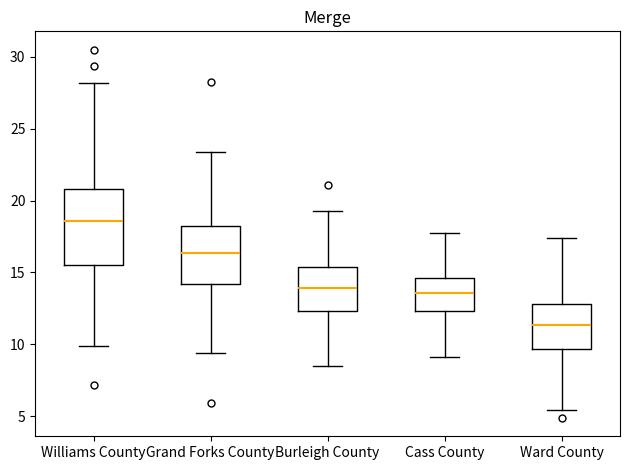

Reading left to right, transcribe this box plot: for each box, give where its median line is, the range the box spans, and where its two whiskers end, as read against the y-axis. The values are not printed on the chart, so give them approximately, as read against the axis.

Williams County: median 18.5, box 15.5 to 21.0, whiskers 10.0 to 28.0
Grand Forks County: median 16.5, box 14.0 to 18.5, whiskers 9.5 to 23.5
Burleigh County: median 14.0, box 12.5 to 15.5, whiskers 8.5 to 19.5
Cass County: median 13.5, box 12.5 to 14.5, whiskers 9.0 to 18.0
Ward County: median 11.5, box 9.5 to 13.0, whiskers 5.5 to 17.5